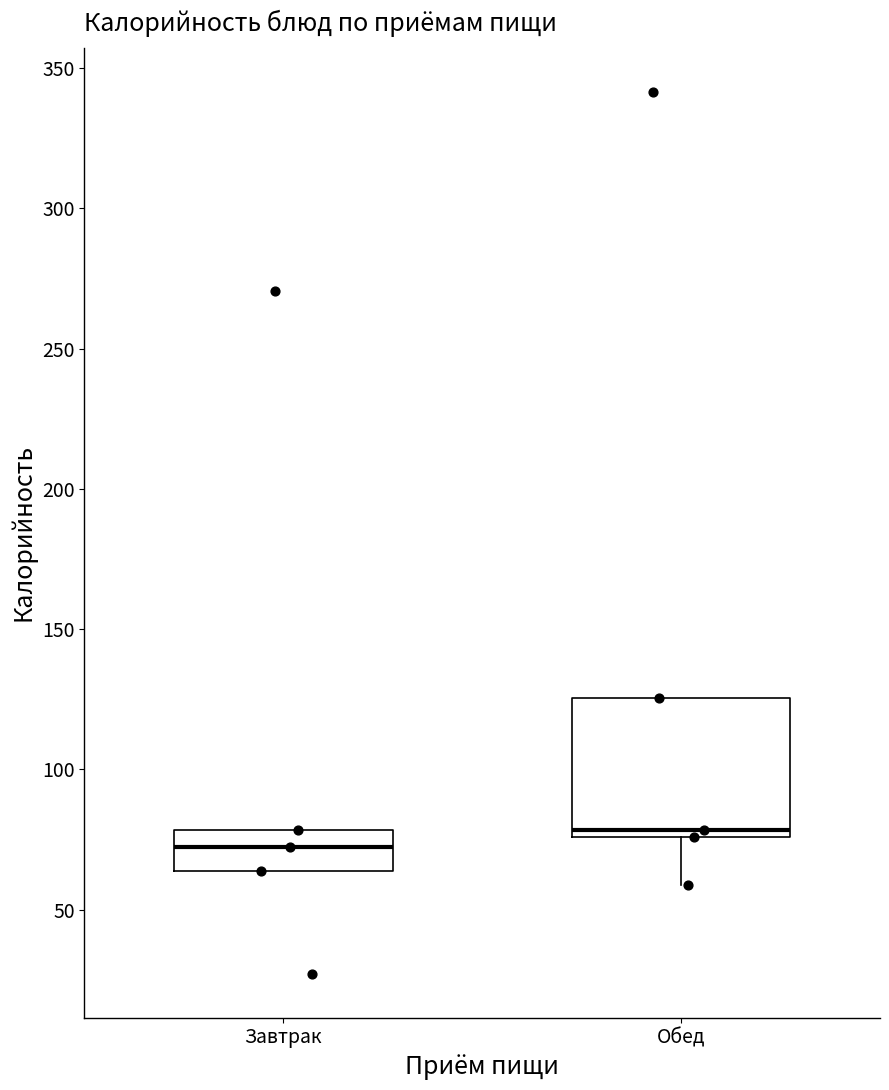

Comparing the boxes themselves (not the whiskers), which one is the tallest?

Обед